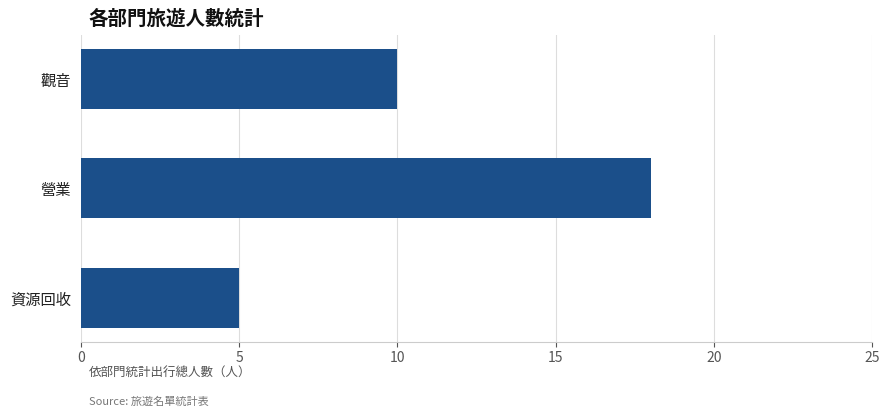

Rank the categories by value from highest to lowest.

營業, 觀音, 資源回收